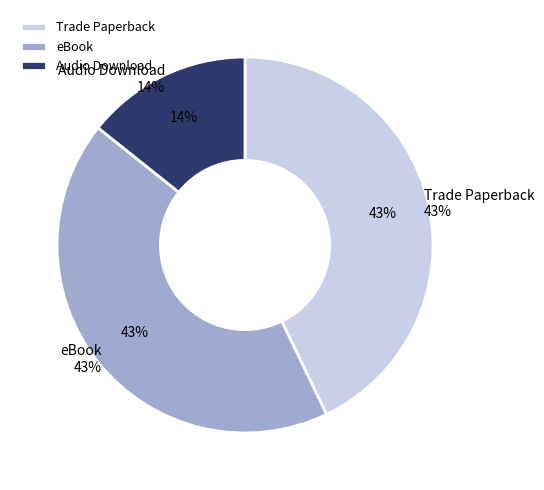

Rank the categories by value from highest to lowest.

Trade Paperback, eBook, Audio Download